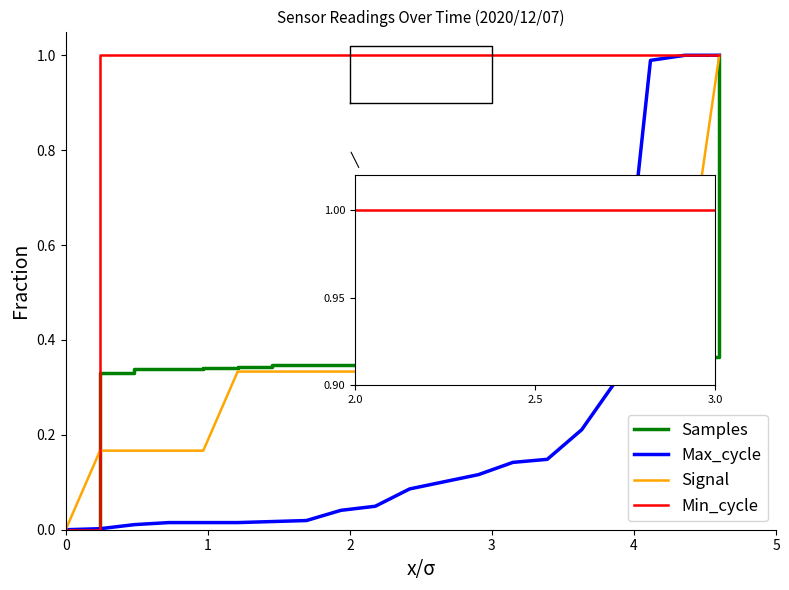

True or false: Samples and Min_cycle intersect in this chart.

False